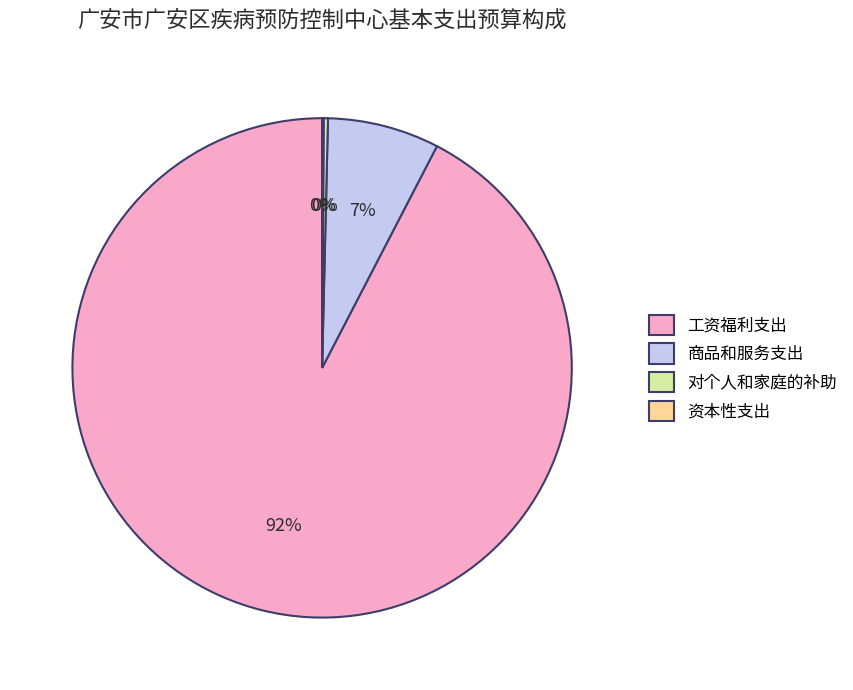

Is it true that 工资福利支出 is 99% of the pie?

False